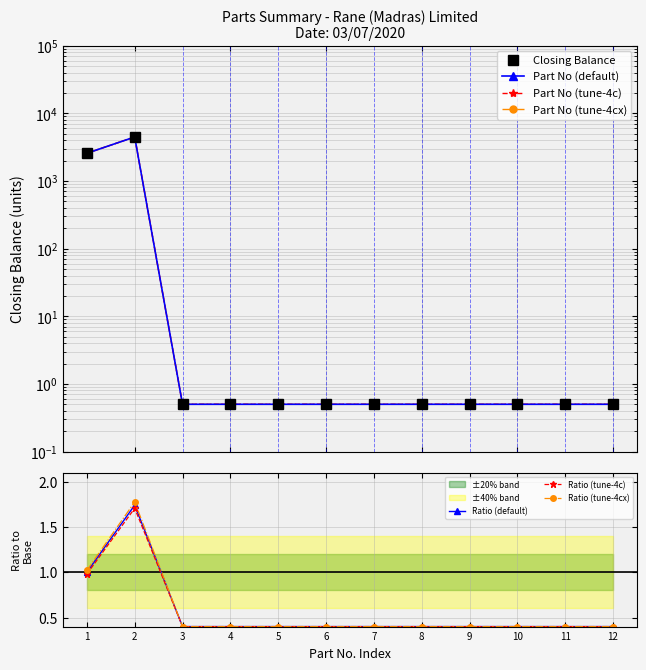

What is the value of the Ratio (tune-4c) point at the 7th from the left?

0.4